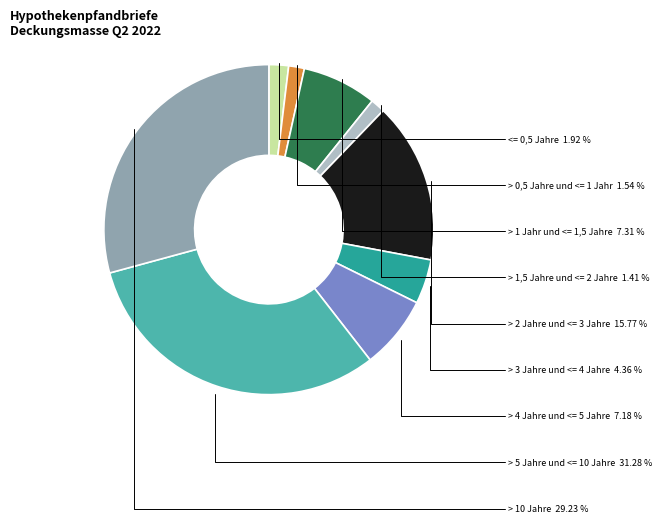

What is the largest slice in the pie chart?

> 5 Jahre und <= 10 Jahre